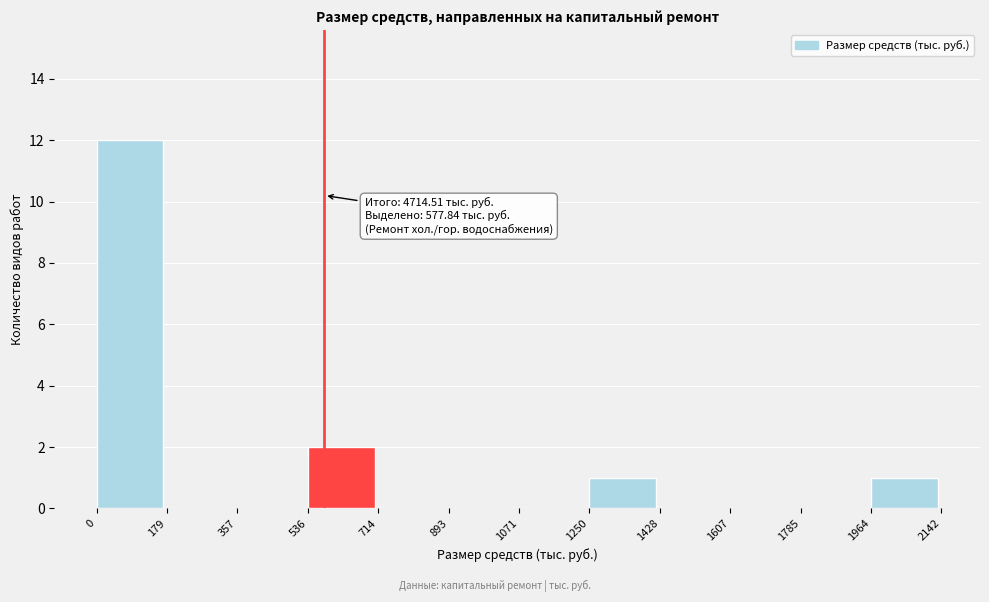

Over which range of the x-axis is the bar tallest?

0 to 179